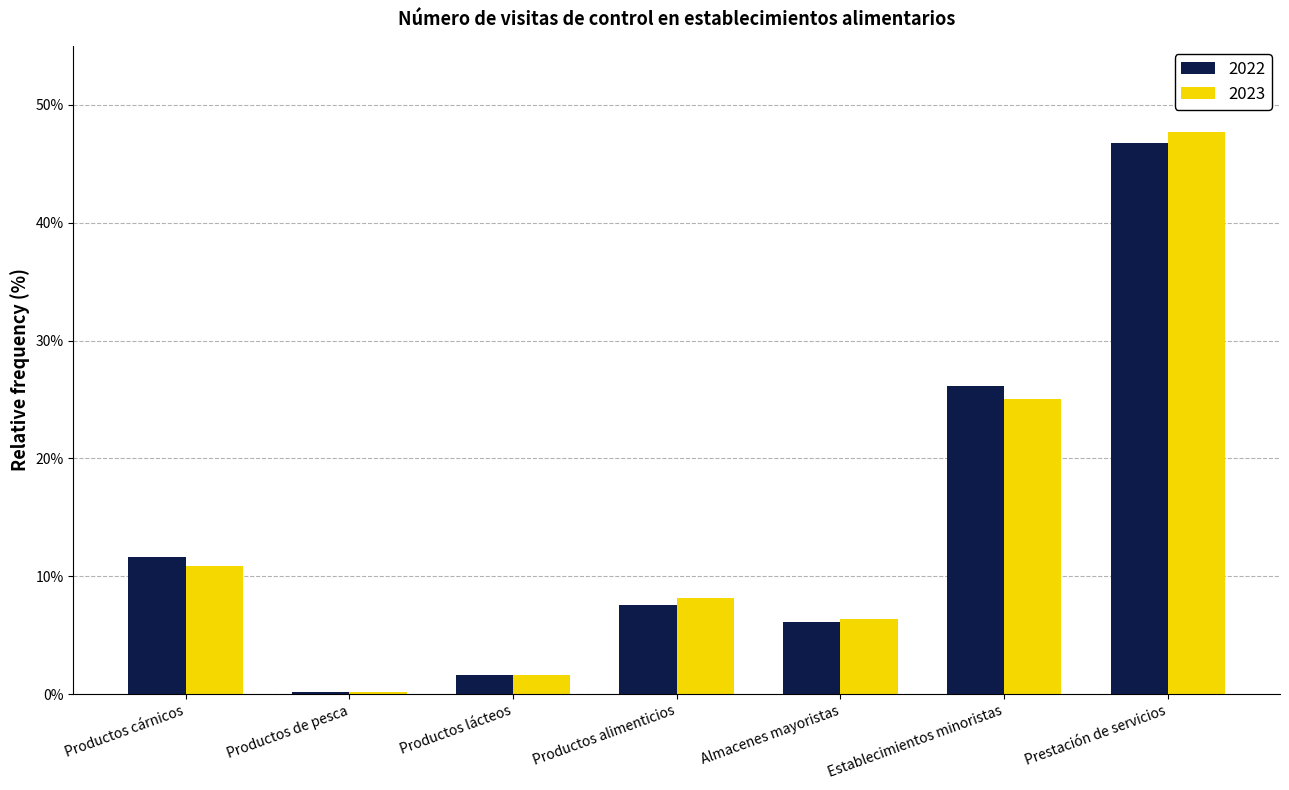

Which series has the largest range (max minus min)?

2023